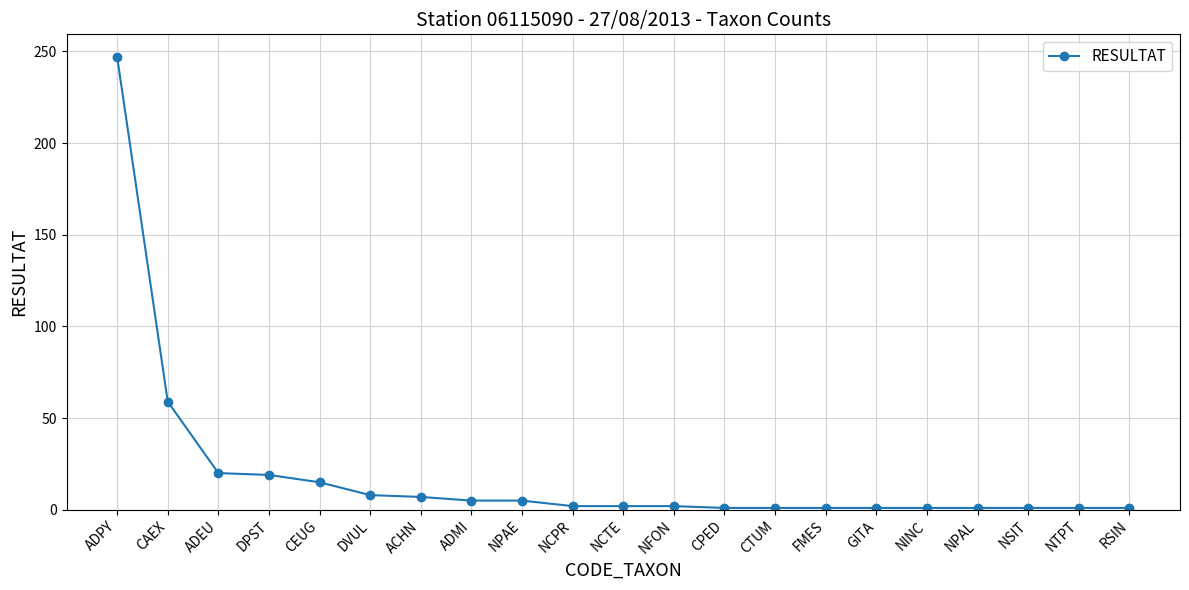

Approximately how many times larger is the value at ACHN compared to CEUG?

0.5